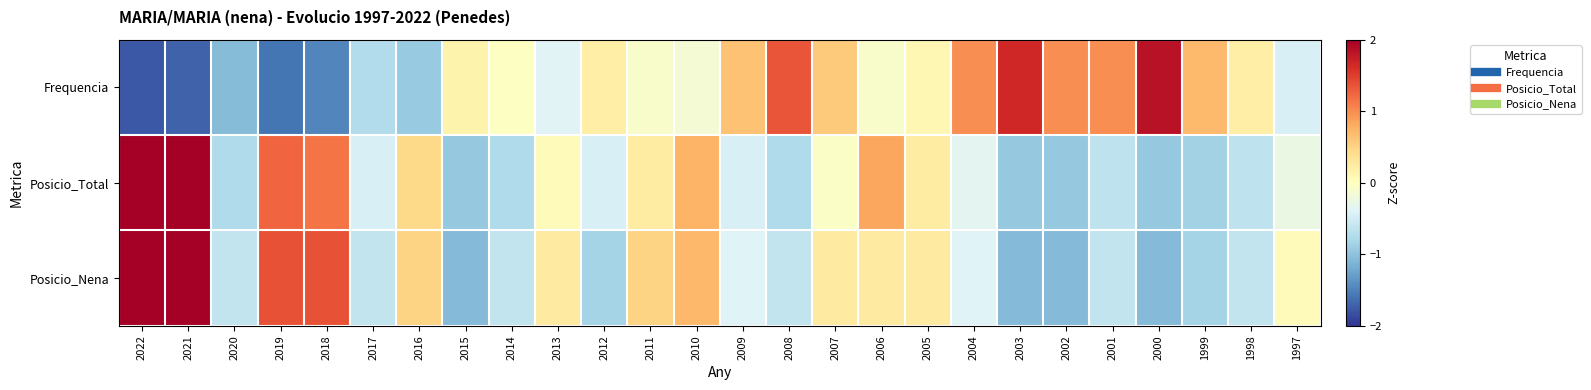

Between 2018 and 2011, which is larger?

2011